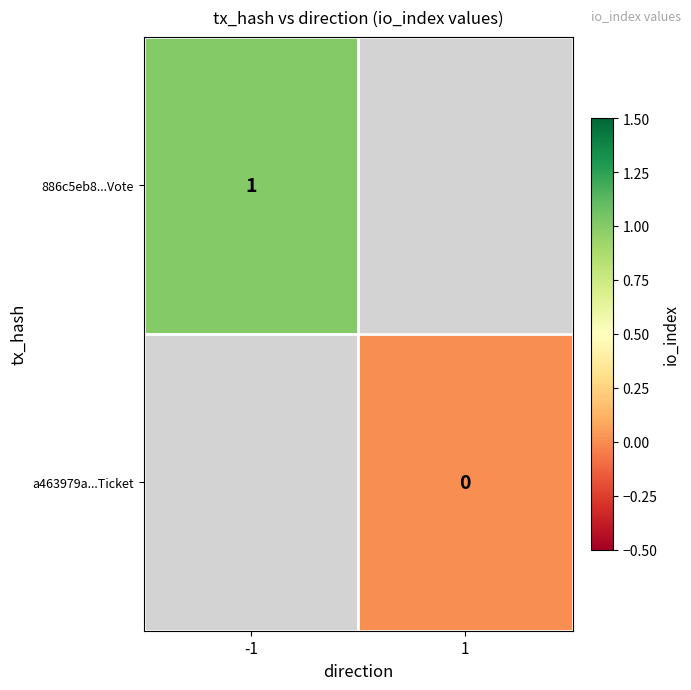

Is it true that 886c5eb8...Vote equals 0 at -1?

False